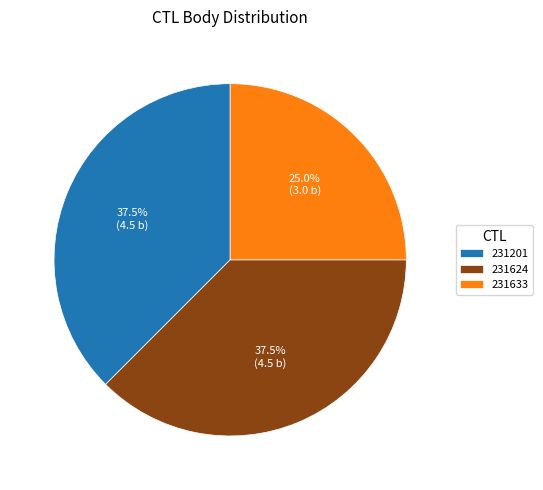

The 231633 slice represents 25% of the pie. True or false?

True